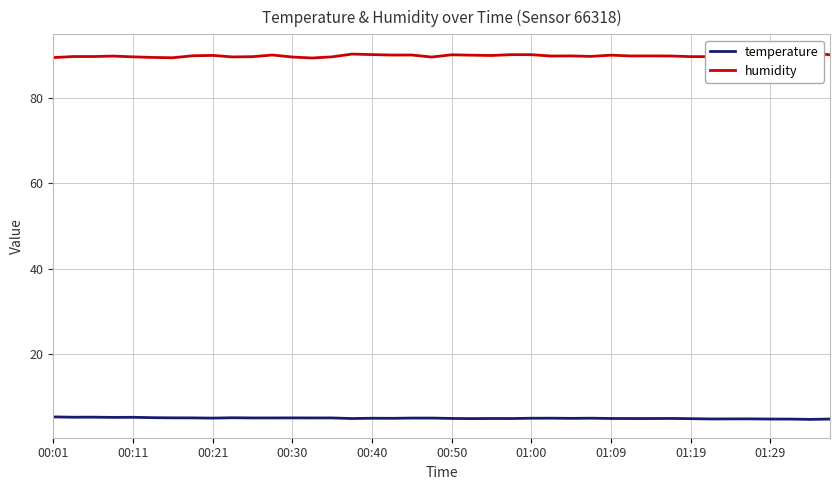

Reading right to left, what are all the values shown in this chart?

temperature: 4.7	4.7	4.7	4.7	4.8	4.8	4.8	4.8	4.9	4.8	4.8	4.9	4.9	4.9	4.9	4.9	4.8	4.9	4.8	4.9	5.0	5.0	4.9	4.9	4.8	5.0	5.0	5.0	5.0	5.0	5.0	5.0	5.0	5.0	5.0	5.1	5.1	5.2	5.2	5.2
humidity: 90.2	90.7	90.3	90.5	89.8	90.4	89.7	89.7	89.9	89.9	89.9	90.1	89.8	89.9	89.9	90.2	90.2	90.0	90.1	90.2	89.6	90.1	90.1	90.2	90.3	89.7	89.4	89.6	90.1	89.7	89.7	90.0	89.9	89.5	89.5	89.7	89.9	89.8	89.8	89.5